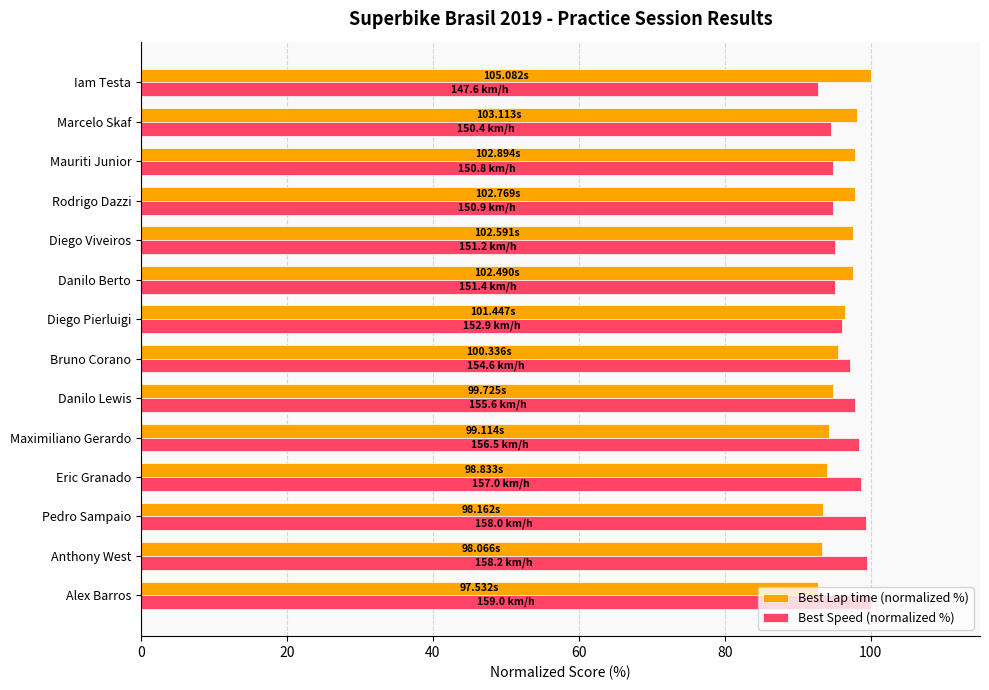

What is the difference between the highest and lowest values at Rodrigo Dazzi?

2.9